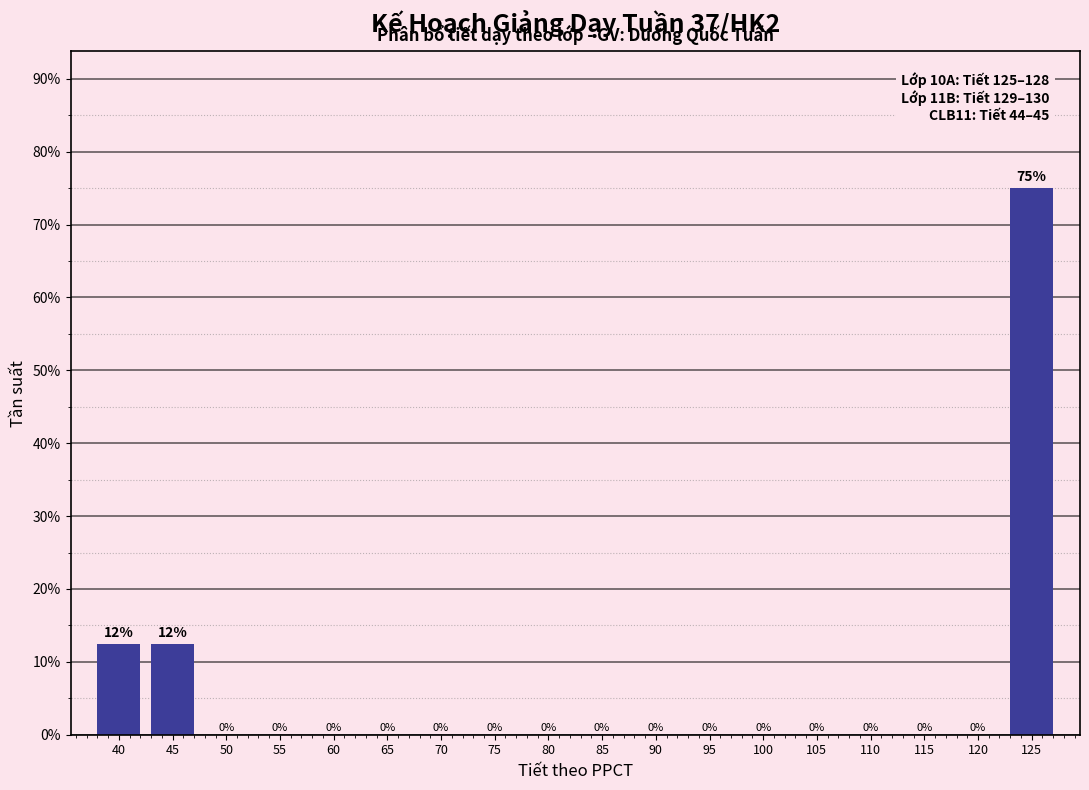

Between 100 and 40, which is larger?

40